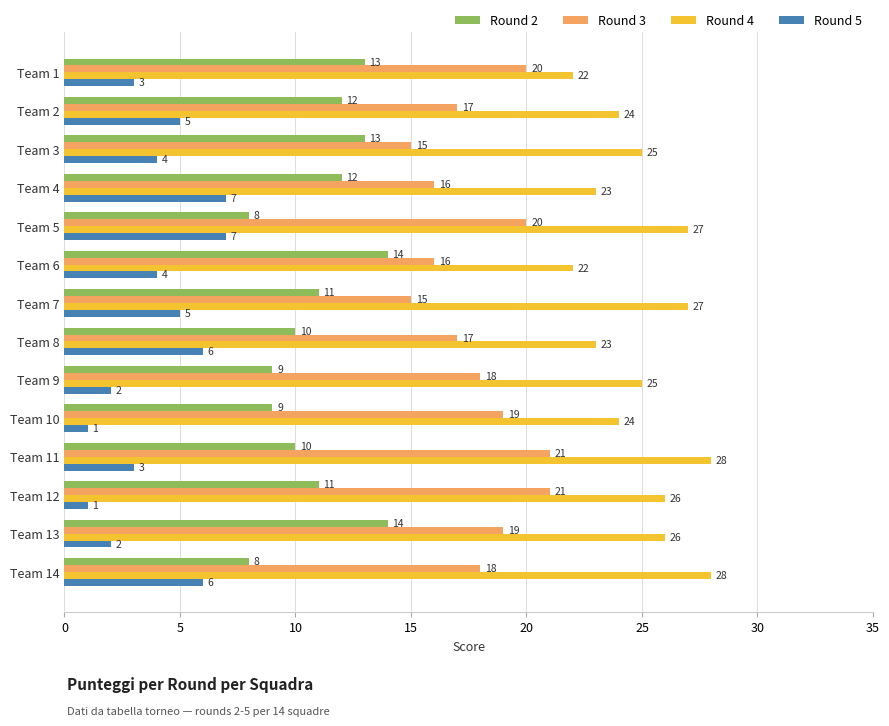

What is the difference between the highest and lowest values at Team 12?

25